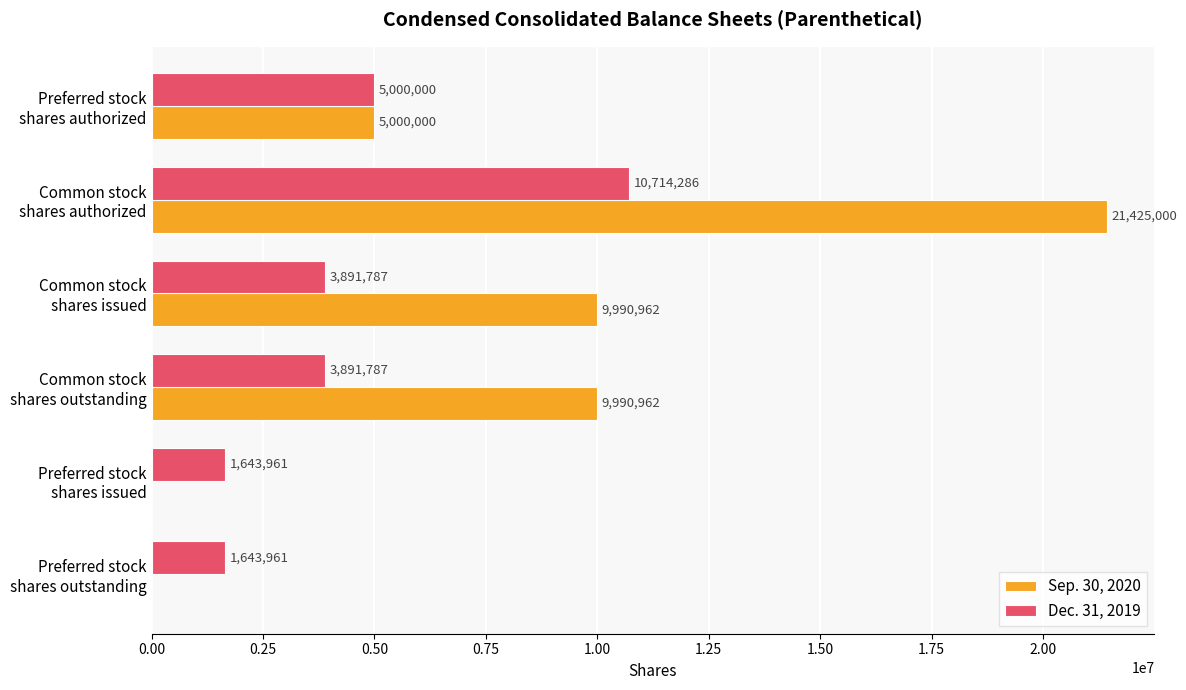

What is the greatest value displayed?

21425000